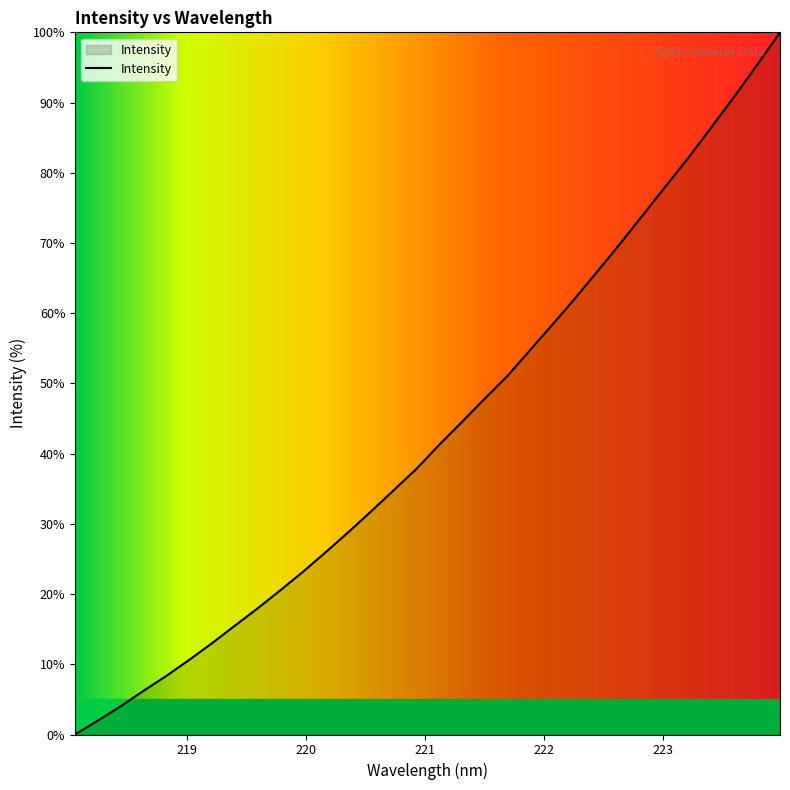

What is the difference between the maximum and minimum values?

100.0